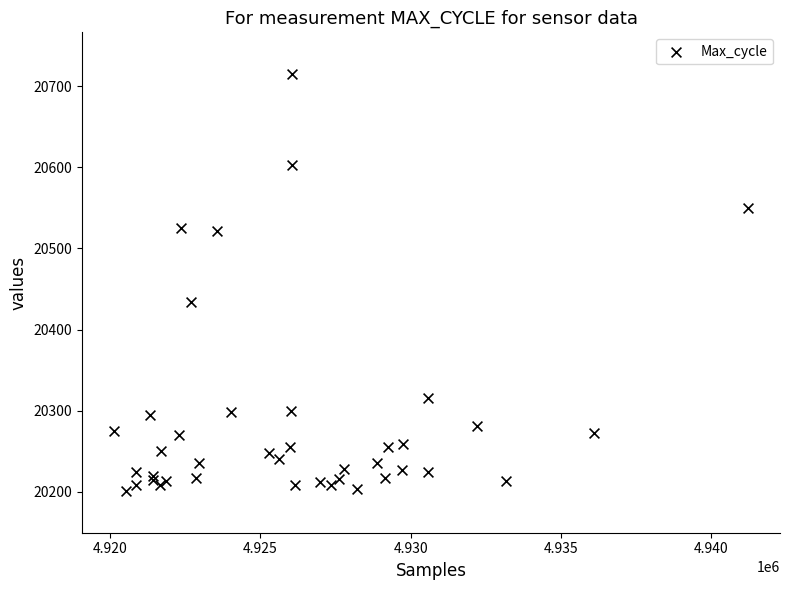

What Y value in the scatter plot is closest to 20458?

20434